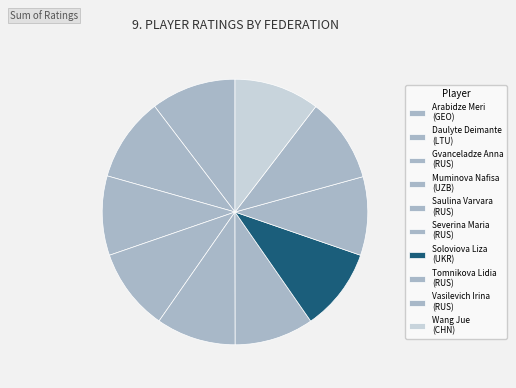

What is the largest slice in the pie chart?

Wang Jue (CHN)